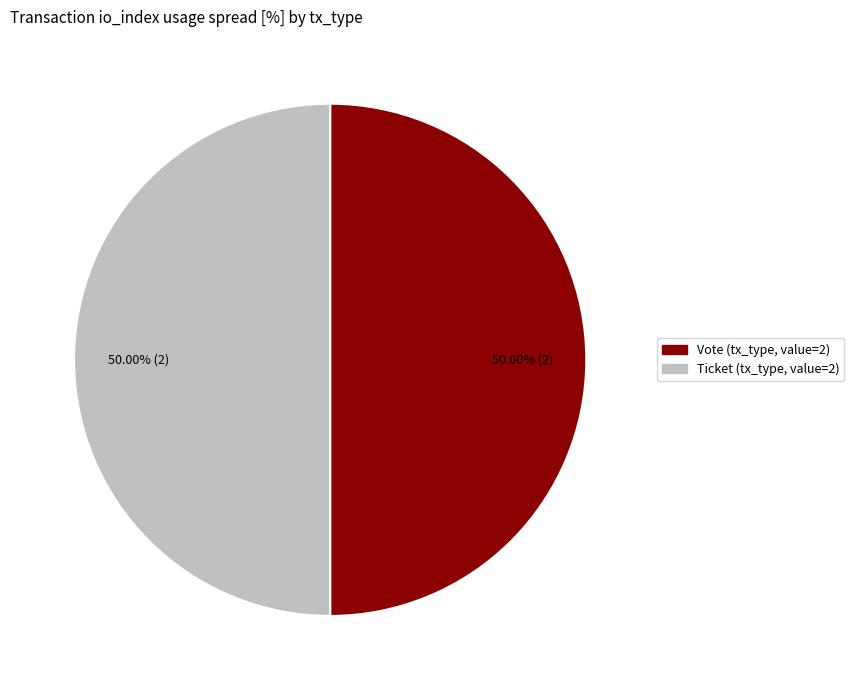

Do Vote (tx_type, value=2) and Ticket (tx_type, value=2) together represent more than half of the pie?

Yes